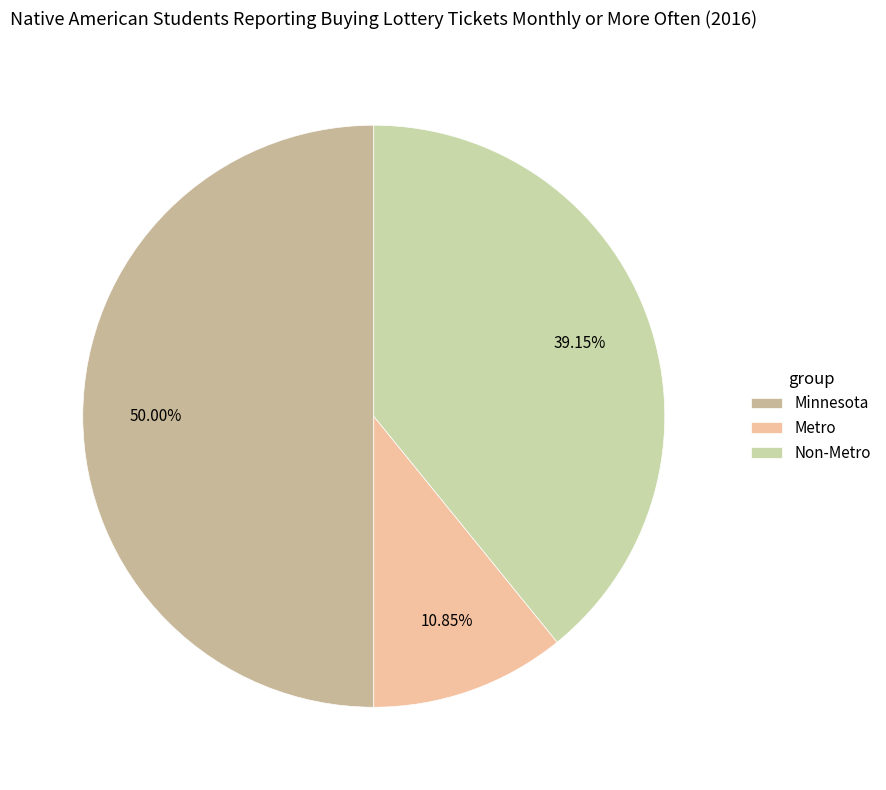

True or false: Minnesota accounts for 50% of the total.

True